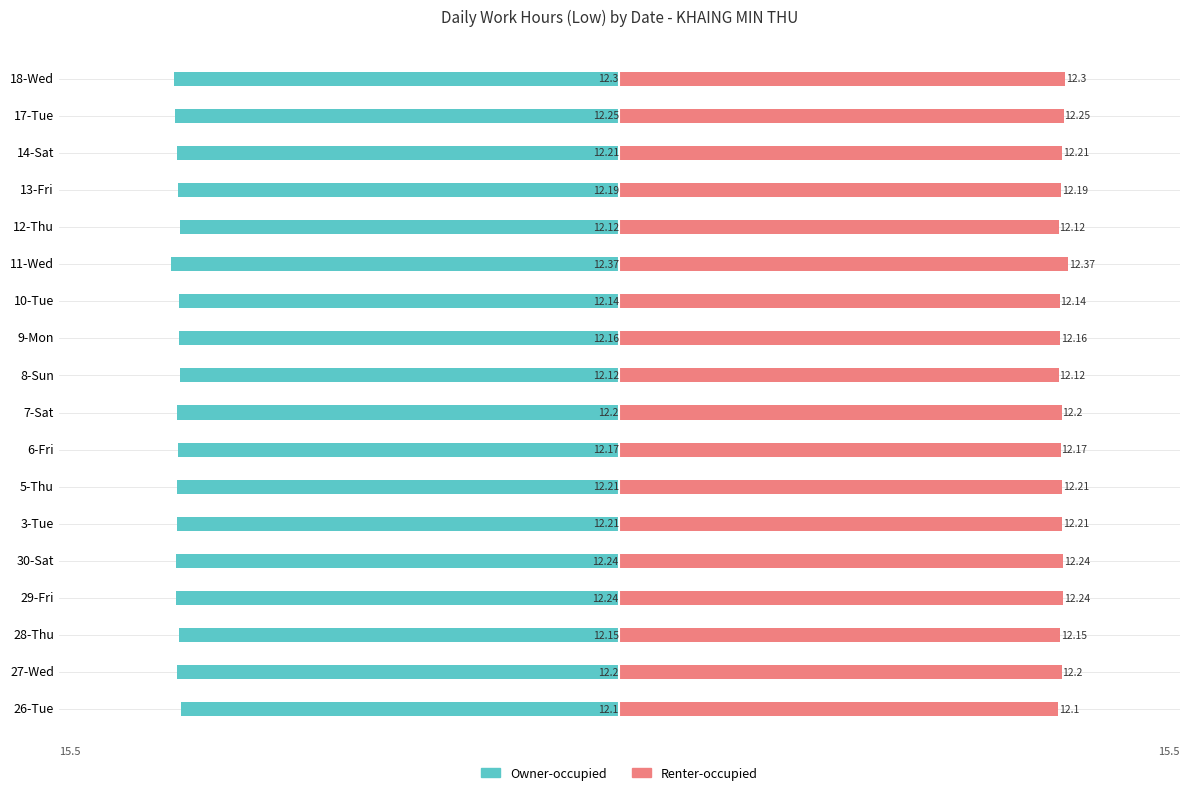

What is the sum of all Renter-occupied values?

219.6